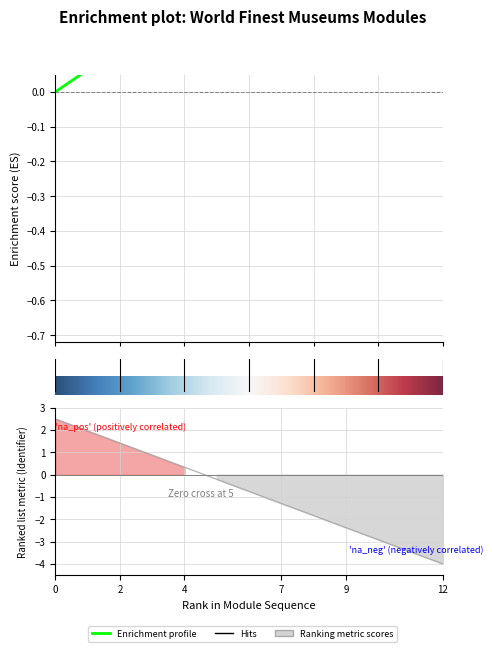

How many data points does each series have?

13